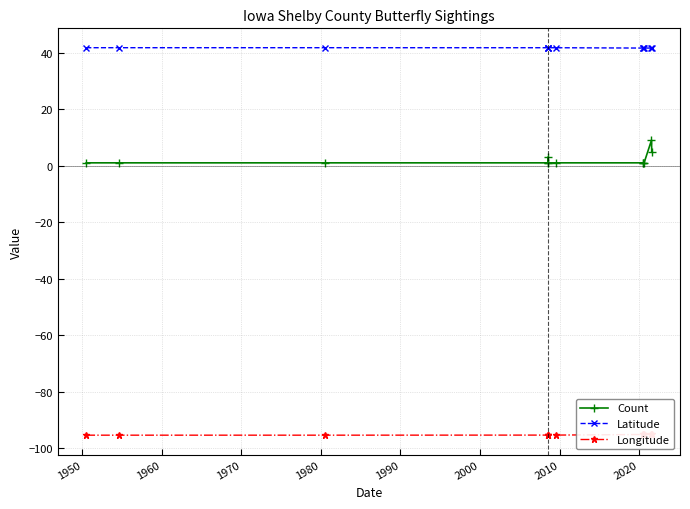

What is the maximum value for Longitude?

-95.1